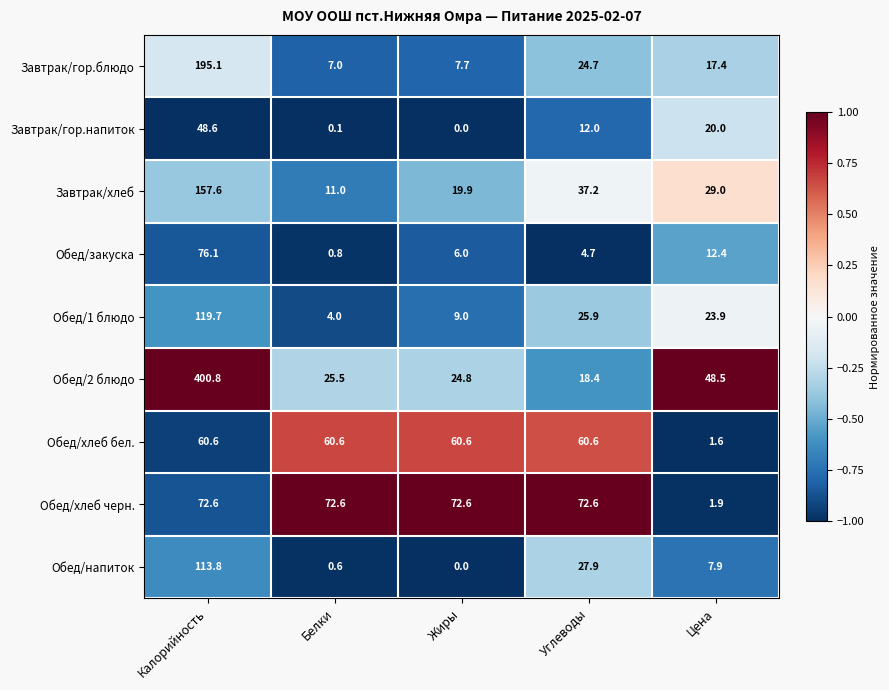

True or false: Обед/напиток has a value of 7.9 at Цена.

True